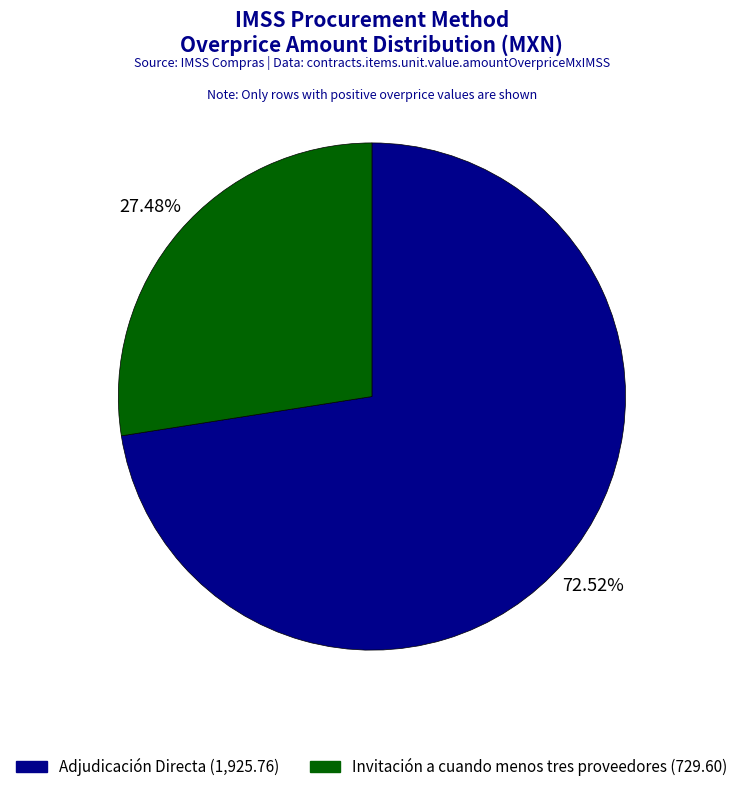

Between Invitación a cuando menos tres proveedores and Adjudicación Directa, which is larger?

Adjudicación Directa